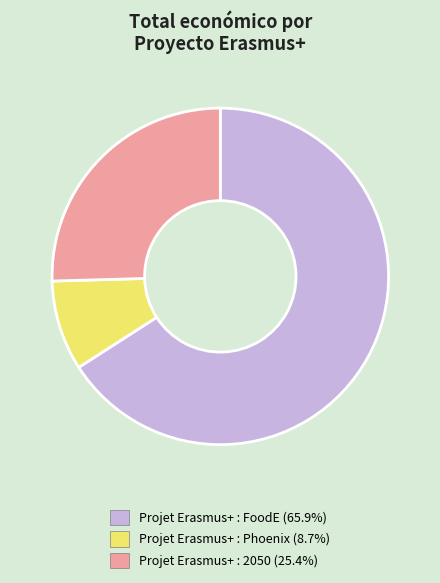

Which has a higher value, Projet Erasmus+ : FoodE or Projet Erasmus+ : Phoenix?

Projet Erasmus+ : FoodE